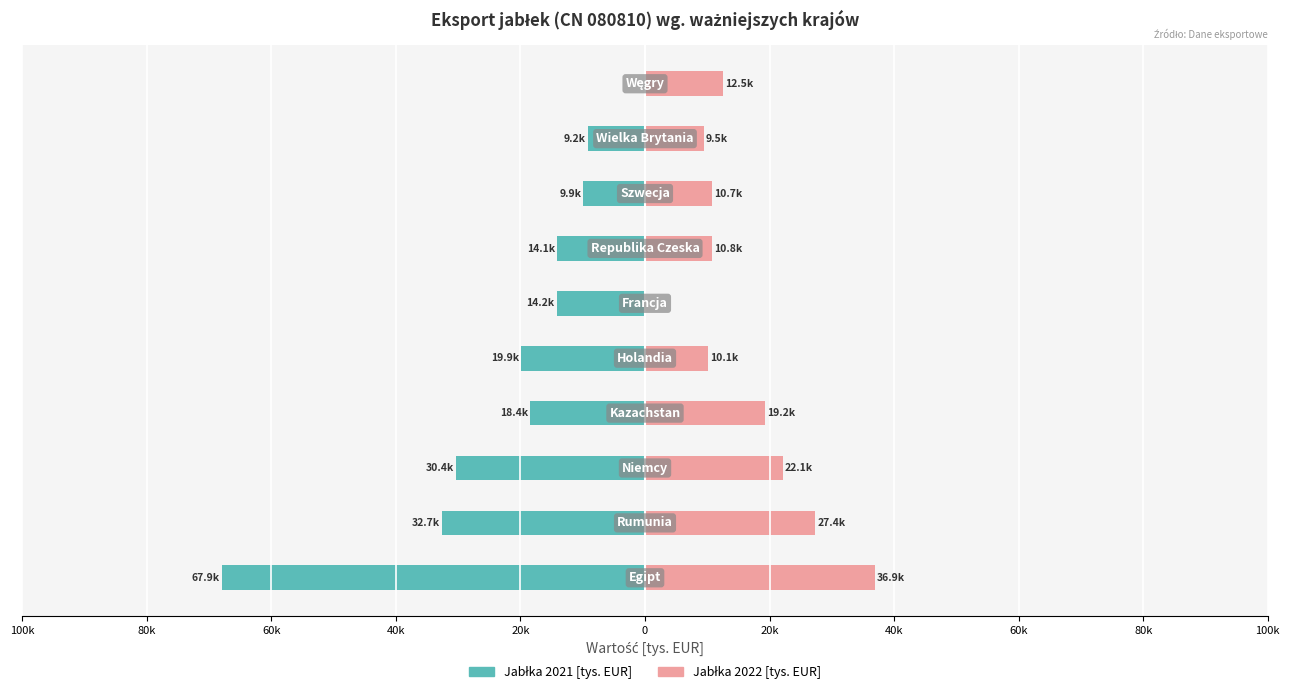

Reading right to left, what are all the values shown in this chart?

Jabłka 2021 [tys. EUR]: 80k=0.0	60k=-9233.0	40k=-9922.9	20k=-14113.1	0=-14195.1	20k=-19902.3	40k=-18387.2	60k=-30422.7	80k=-32659.7	100k=-67926.4
Jabłka 2022 [tys. EUR]: 80k=12510.9	60k=9472.4	40k=10738.6	20k=10759.4	0=0.0	20k=10095.3	40k=19234.1	60k=22124.6	80k=27371.0	100k=36899.8